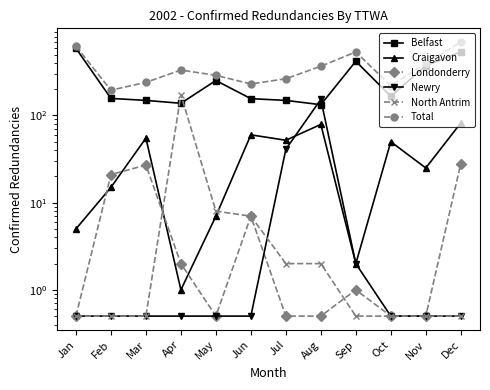

List the series in order of their peak value, lowest first.

Londonderry, Craigavon, Newry, North Antrim, Belfast, Total